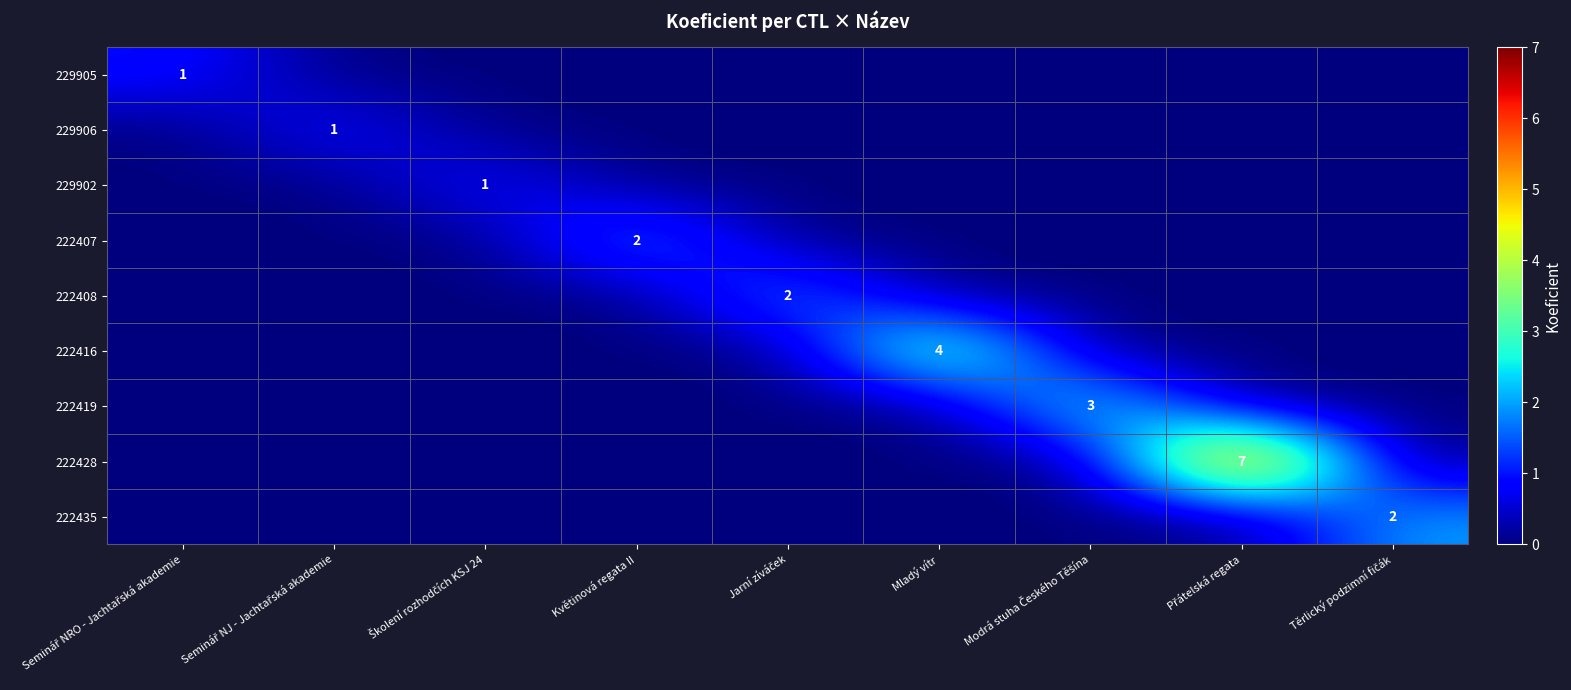

At how many categories does at least one series exceed 1?

6